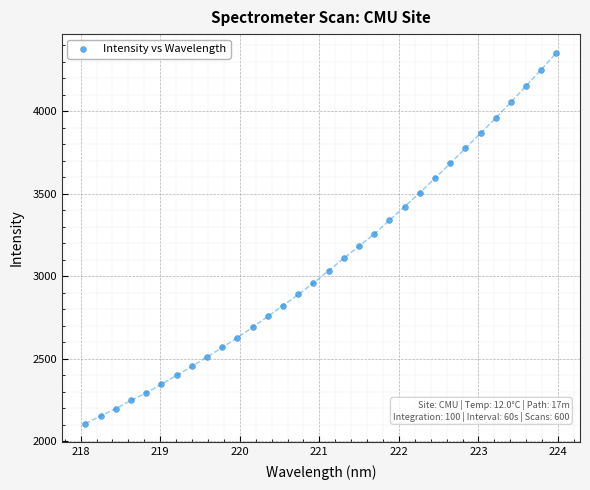

What is the range of X values (max minus min)?

5.9